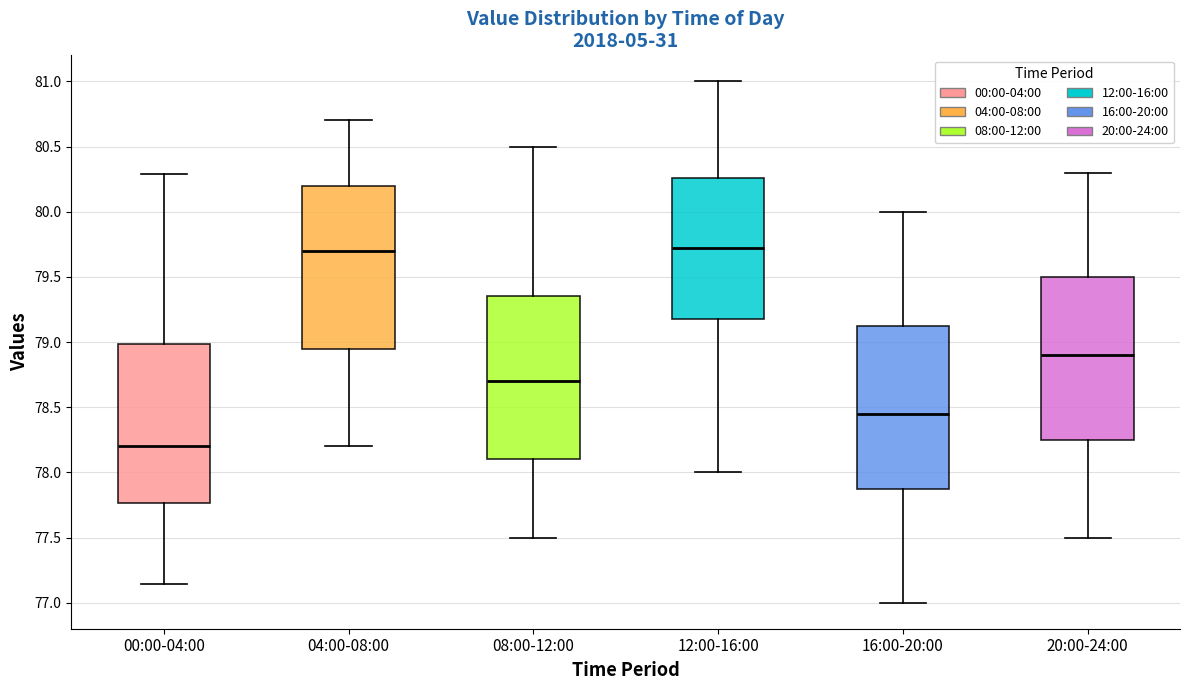

Reading left to right, transcribe this box plot: for each box, give where its median line is, the range the box spans, and where its two whiskers end, as read against the y-axis. The values are not printed on the chart, so give them approximately, as read against the axis.

00:00-04:00: median 78.20, box 77.75 to 79.00, whiskers 77.15 to 80.30
04:00-08:00: median 79.70, box 78.95 to 80.20, whiskers 78.20 to 80.70
08:00-12:00: median 78.70, box 78.10 to 79.35, whiskers 77.50 to 80.50
12:00-16:00: median 79.75, box 79.20 to 80.25, whiskers 78.00 to 81.00
16:00-20:00: median 78.45, box 77.90 to 79.15, whiskers 77.00 to 80.00
20:00-24:00: median 78.90, box 78.25 to 79.50, whiskers 77.50 to 80.30